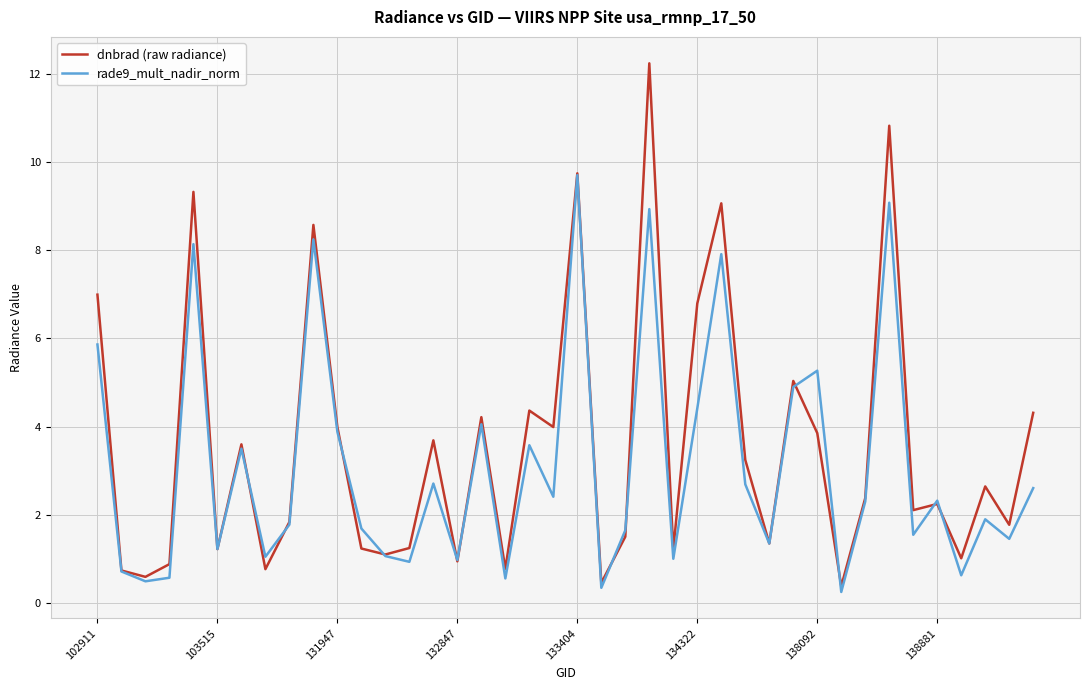

What is the lowest value of the dnbrad (raw radiance) series?

0.4